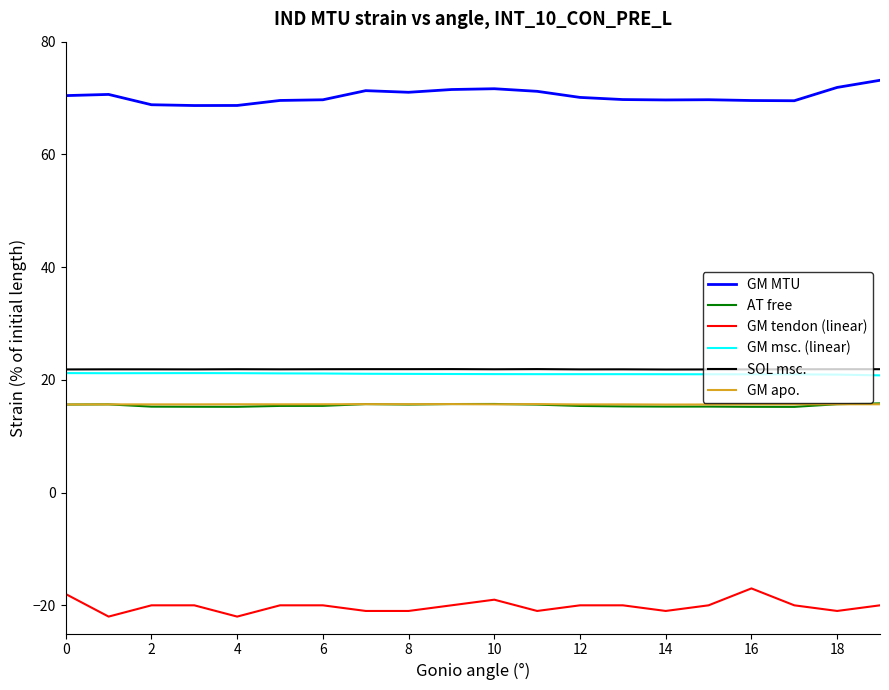

How many lines are shown in the chart?

6